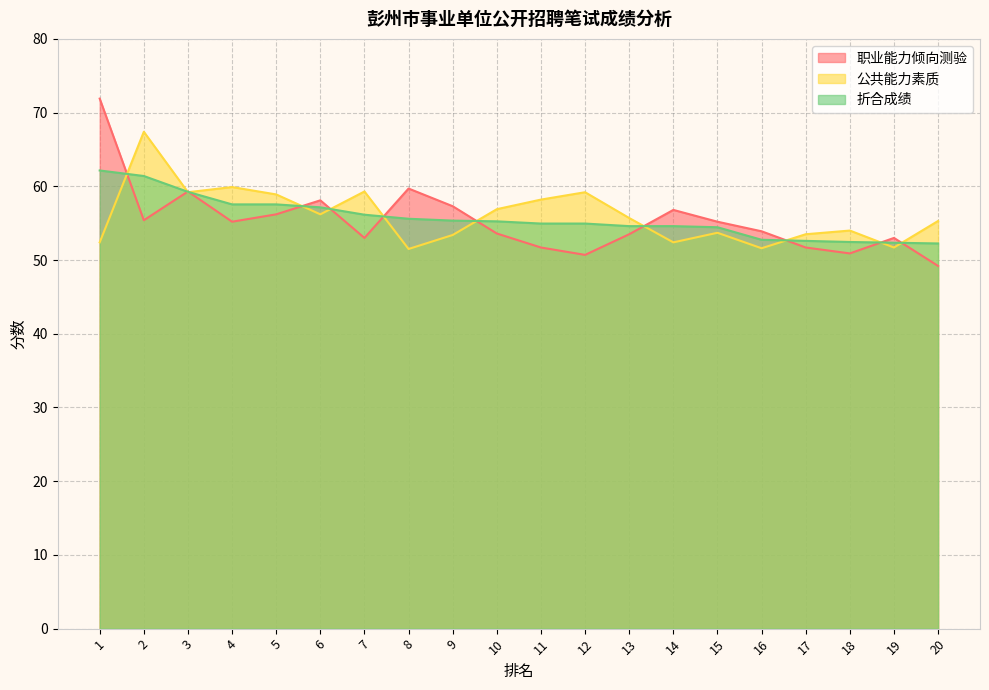

Where do 公共能力素质 and 职业能力倾向测验 first cross each other?

1 and 2